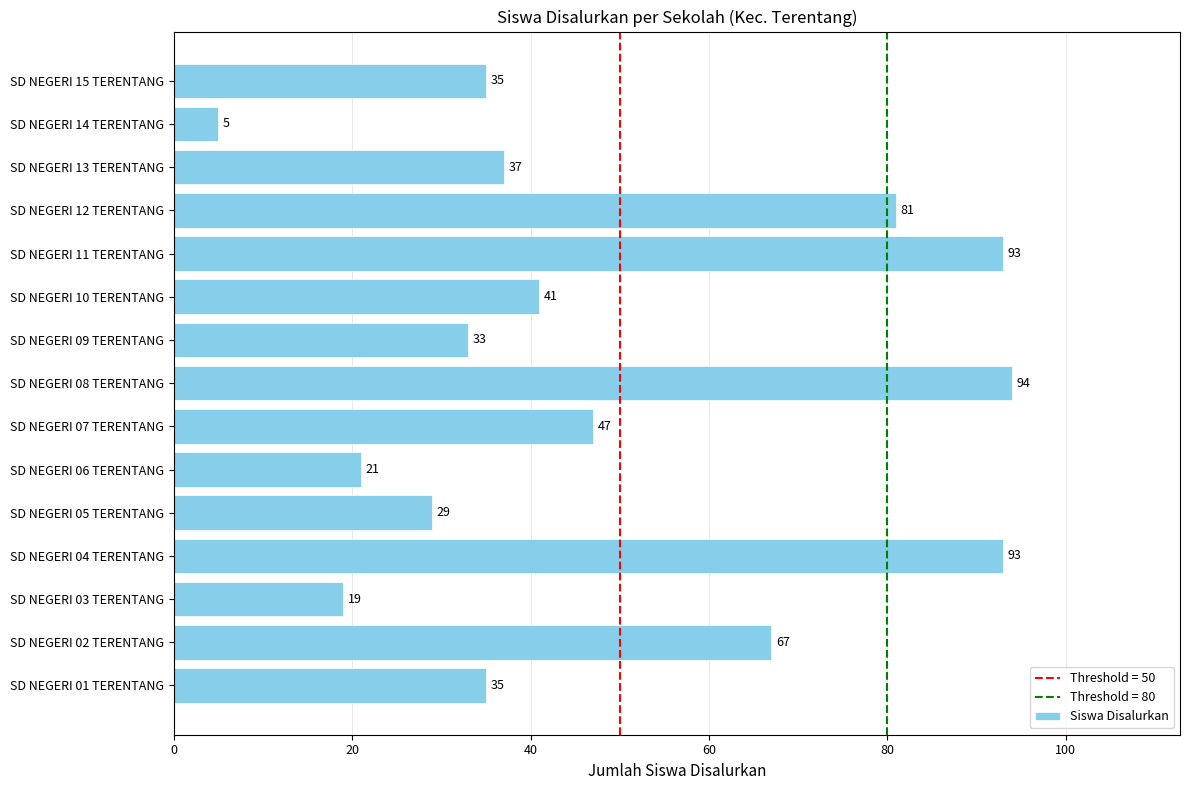

The chart shows a value of 62 at SD NEGERI 04 TERENTANG. True or false?

False